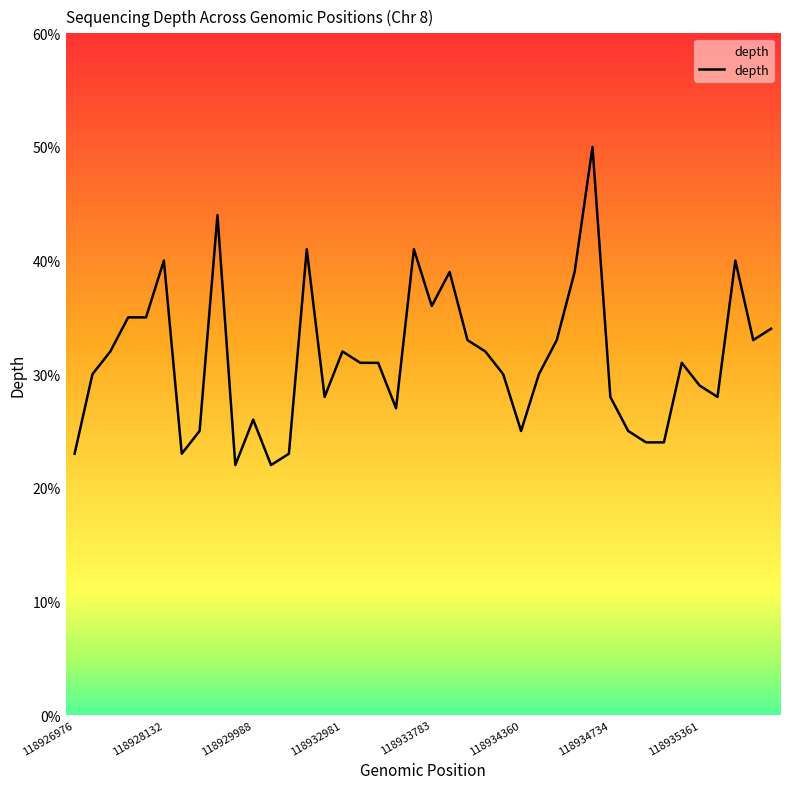

What is the greatest value displayed?

50